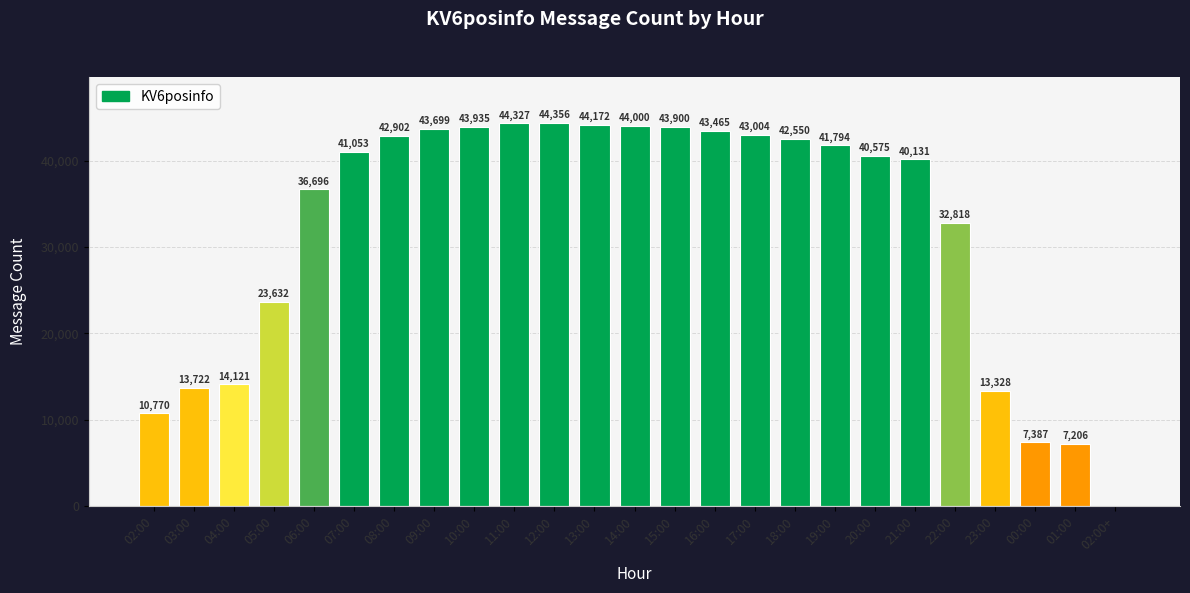

Are the bars grouped side by side (vs. stacked)?

No